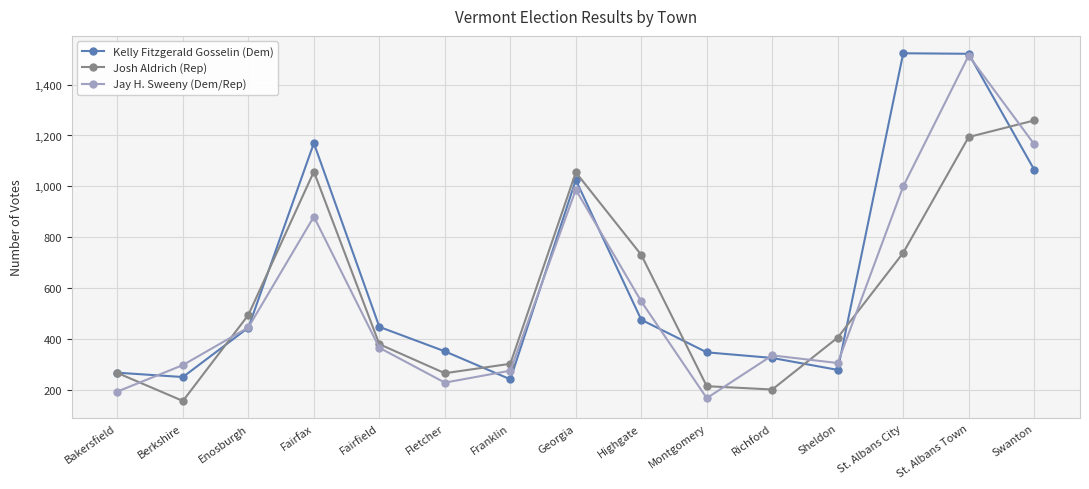

How many lines are shown in the chart?

3